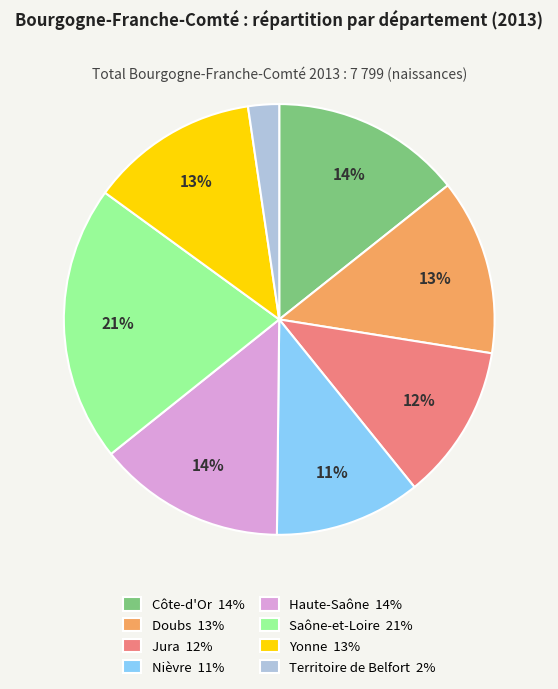

Is there a majority slice in this chart?

No